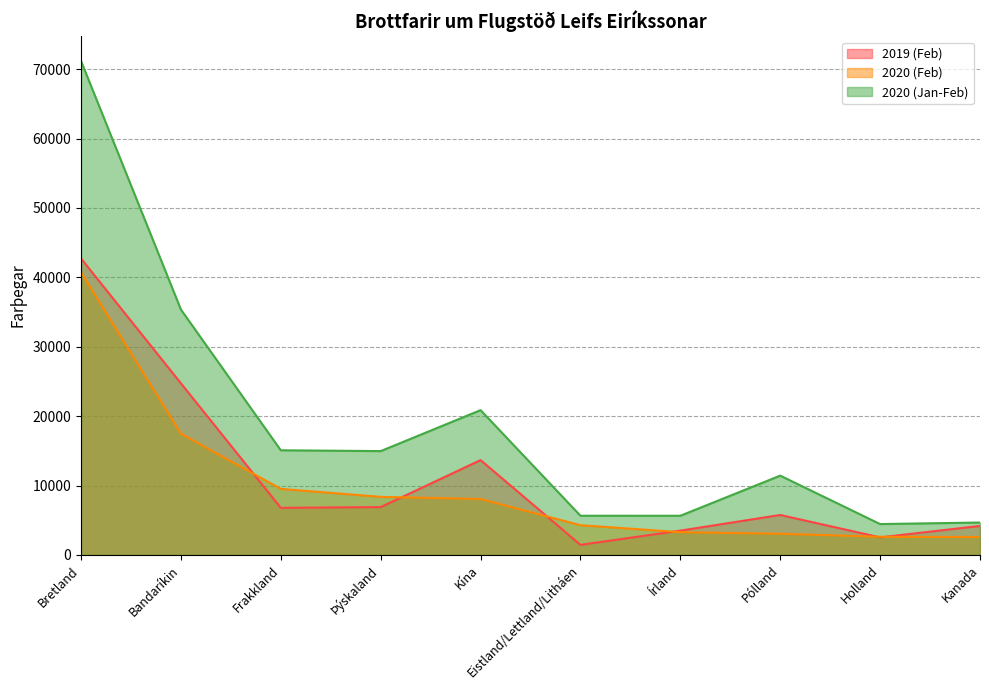

At which label is 2019 (Feb) closest to 22083?

Bandaríkin